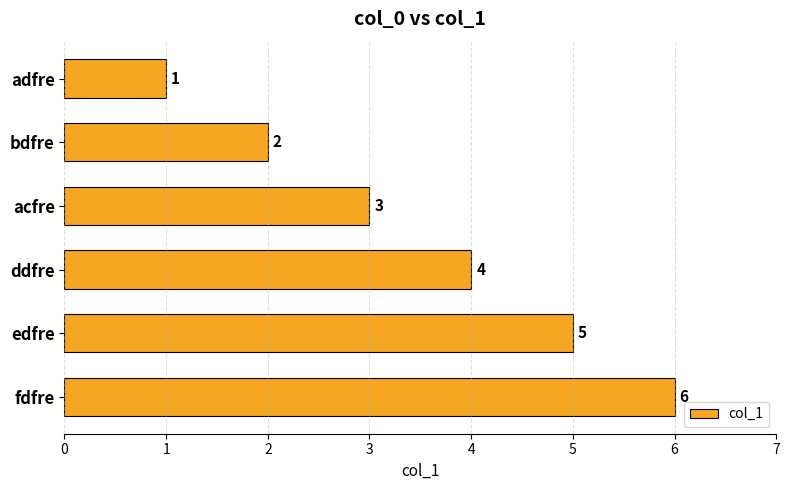

What is the sum of all values?

21